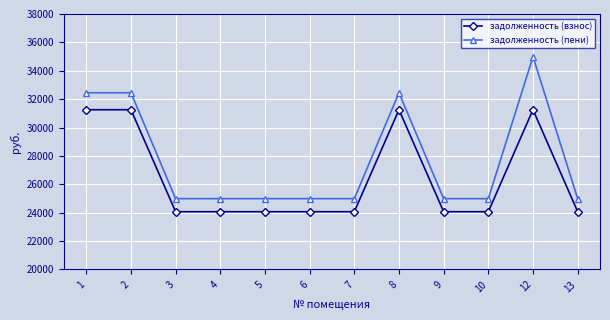

Rank the series by their maximum value, from lowest to highest.

задолженность (взнос), задолженность (пени)